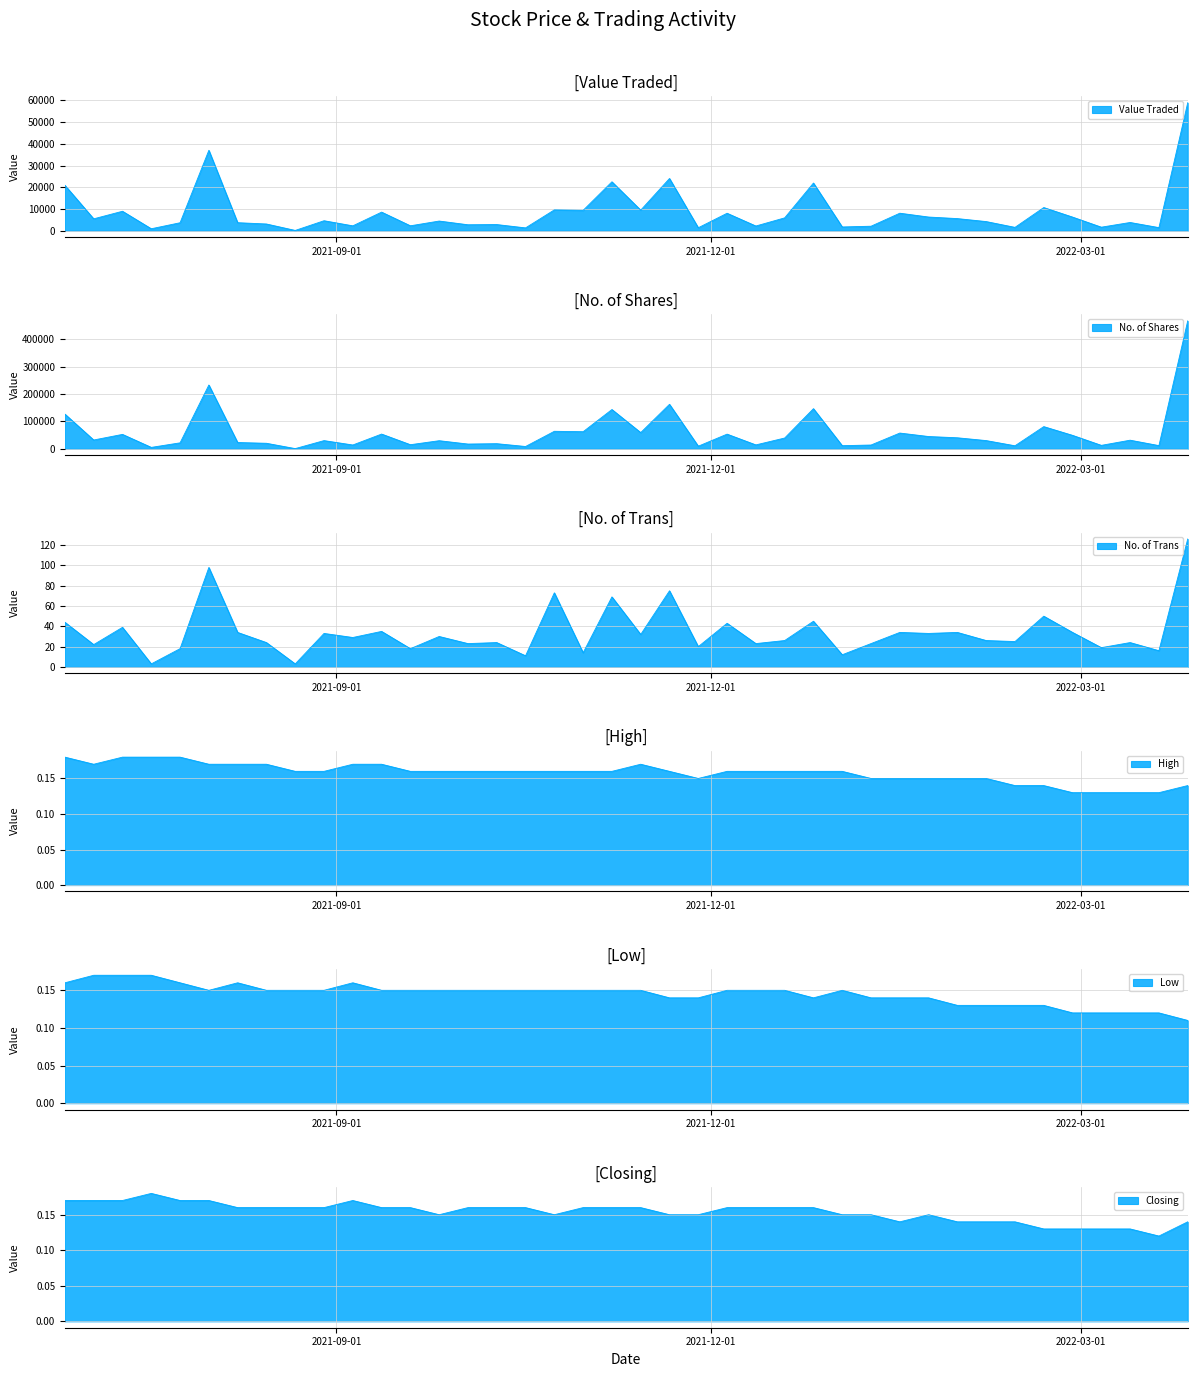

True or false: No. of Shares and High intersect in this chart.

False